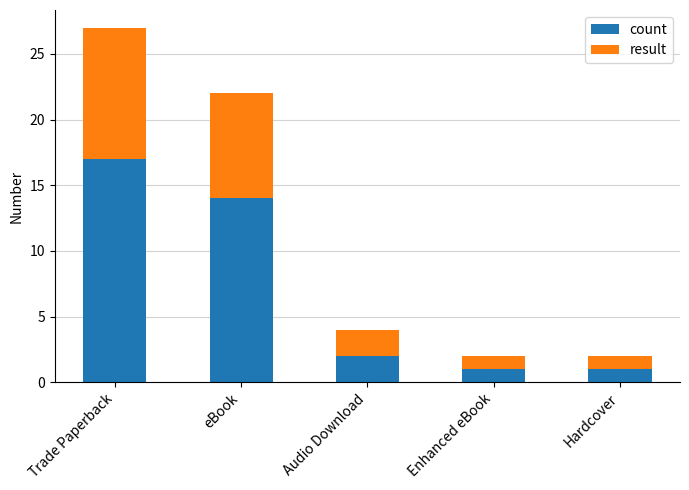

What is the highest value of the count series?

17